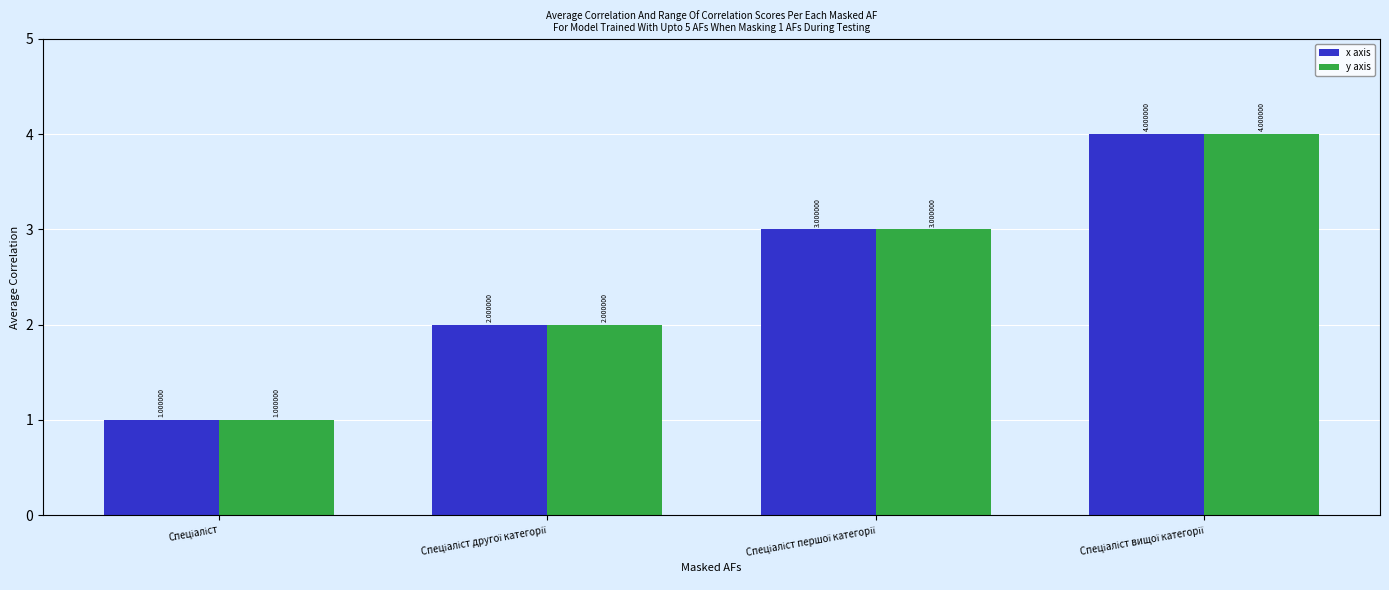

What is the total value across all series at Спеціаліст вищої категорії?

8